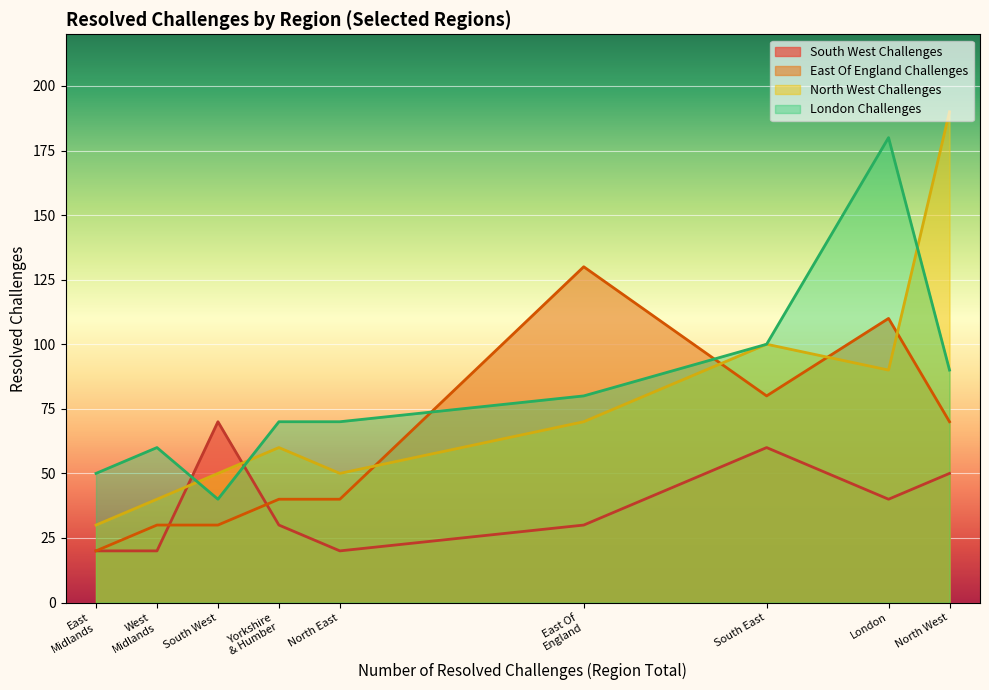

True or false: East Of England Challenges and South West Challenges cross at least once.

True